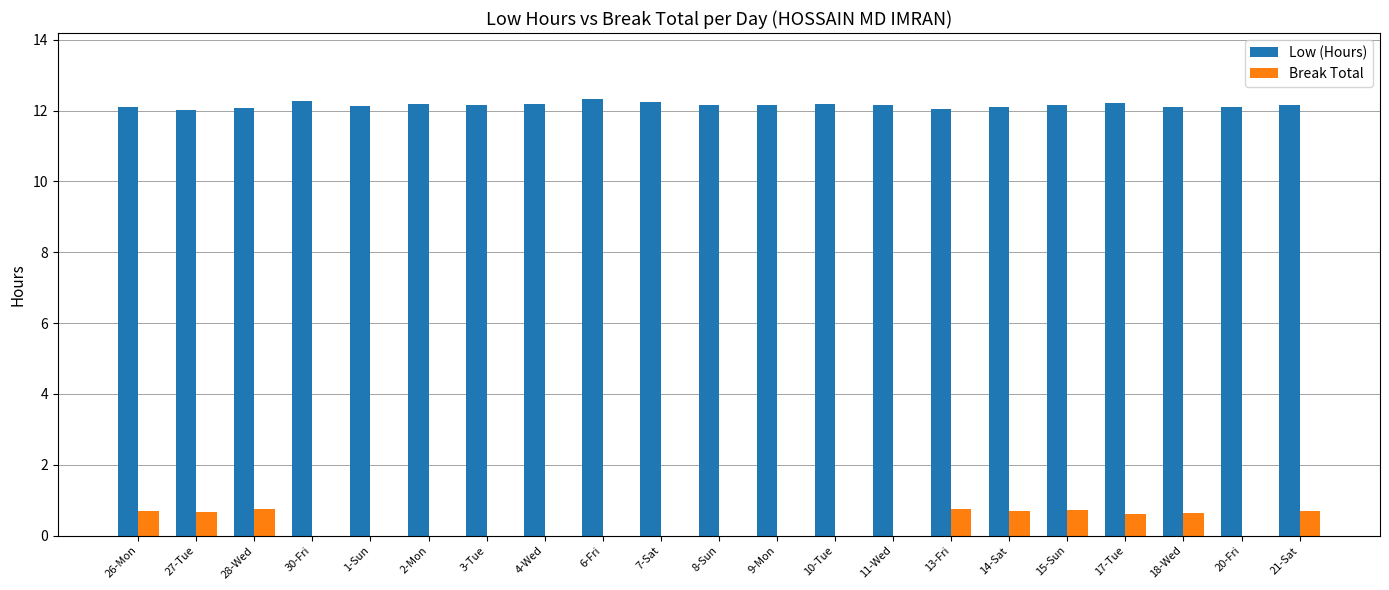

What is the total value across all series at 4-Wed?

12.2